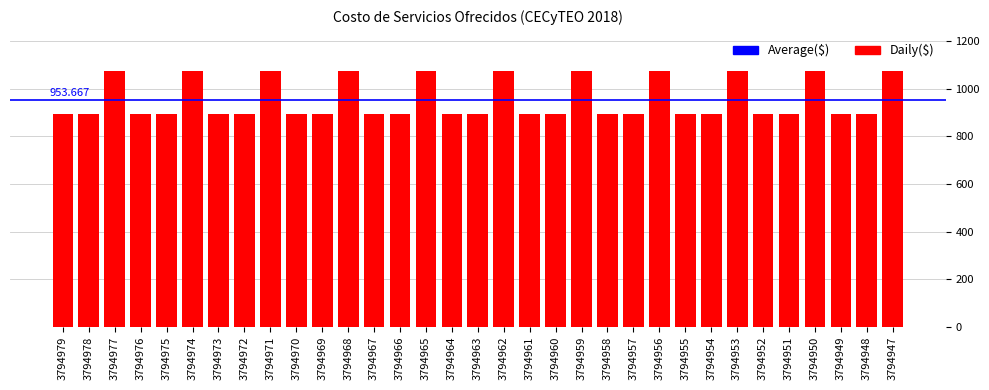

The chart shows a value of 894 at 3794970. True or false?

True